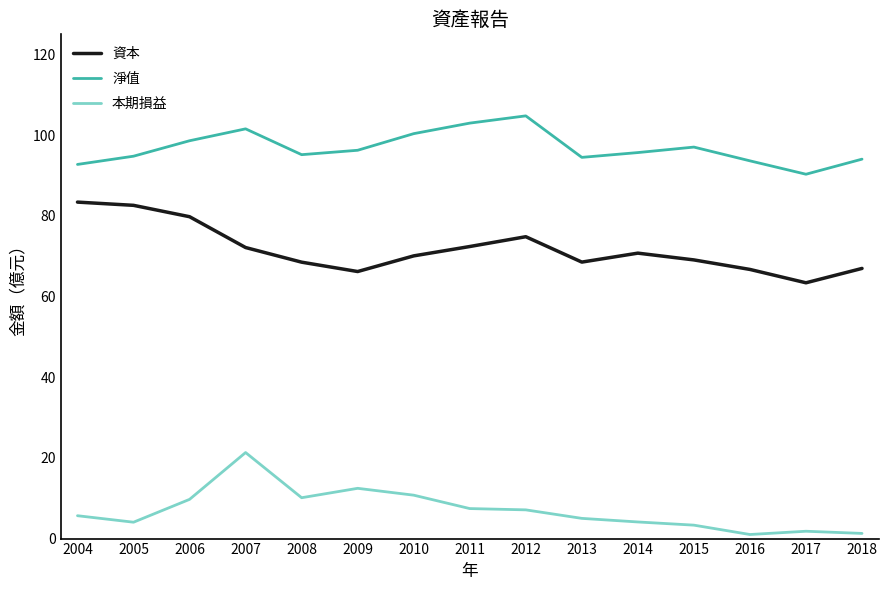

Where does the 本期損益 series first go above 5?

2004